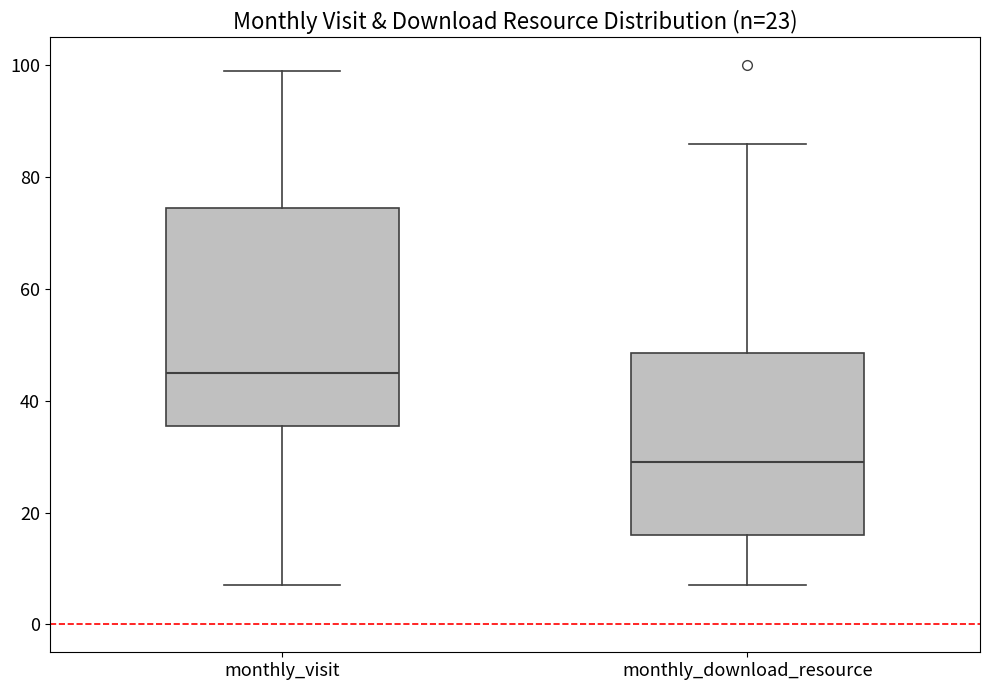

Reading left to right, read every box against the y-axis: the position of its median line, the range the box covers, and the ends of its whiskers. The values are not printed on the chart, so give them approximately, as read against the axis.

monthly_visit: median 46, box 36 to 74, whiskers 8 to 100
monthly_download_resource: median 30, box 16 to 48, whiskers 8 to 86